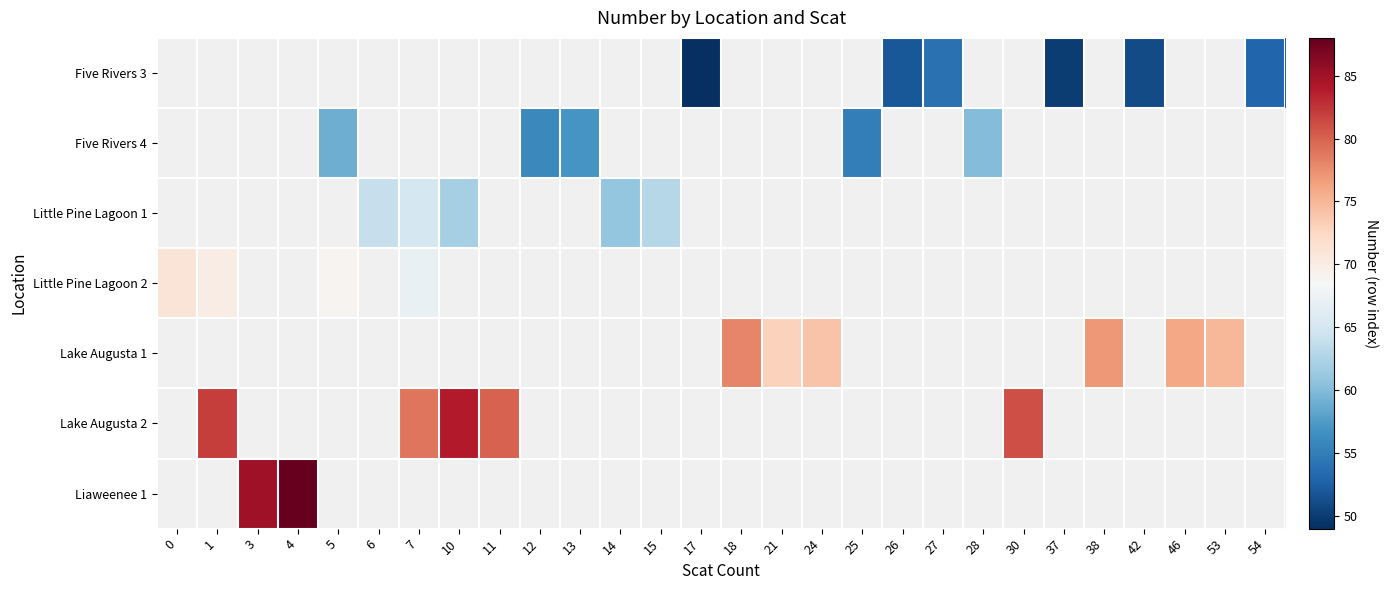

How many categories are shown in the chart?

28